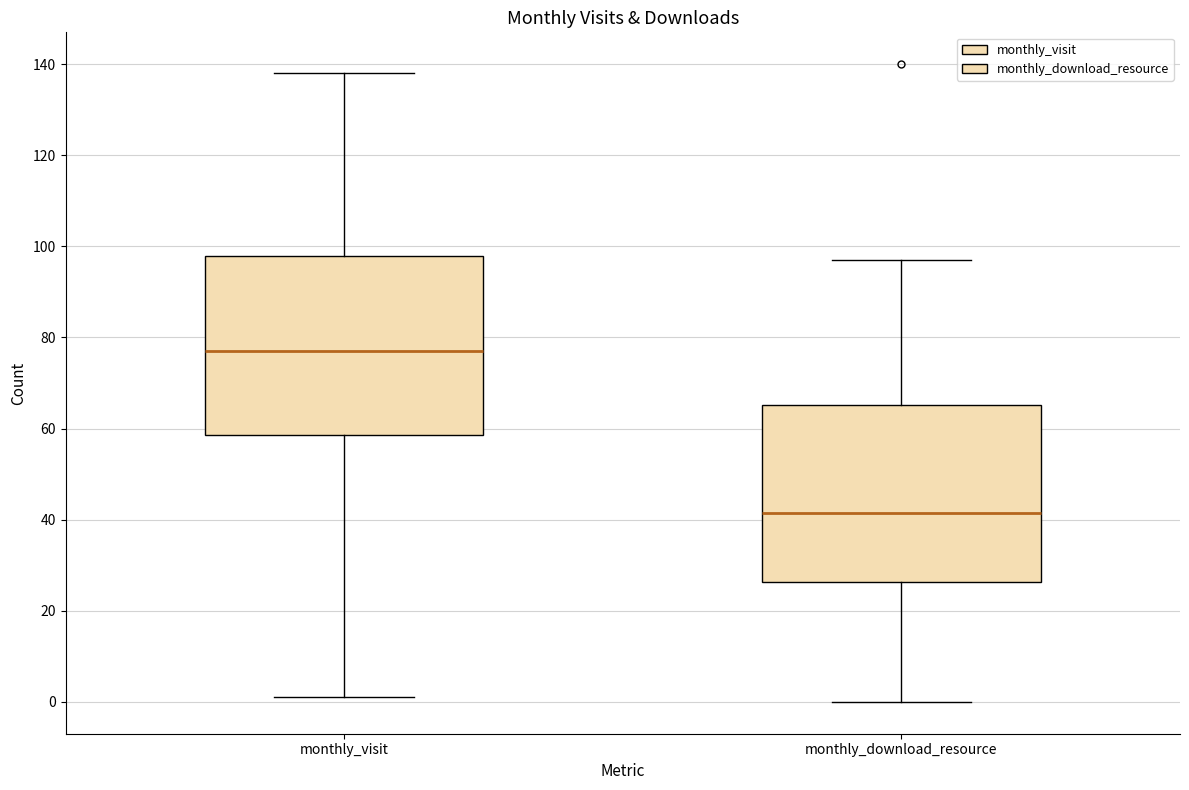

Reading left to right, read every box against the y-axis: the position of its median line, the range the box covers, and the ends of its whiskers. The values are not printed on the chart, so give them approximately, as read against the axis.

monthly_visit: median 78, box 58 to 98, whiskers 2 to 138
monthly_download_resource: median 42, box 26 to 66, whiskers 0 to 98